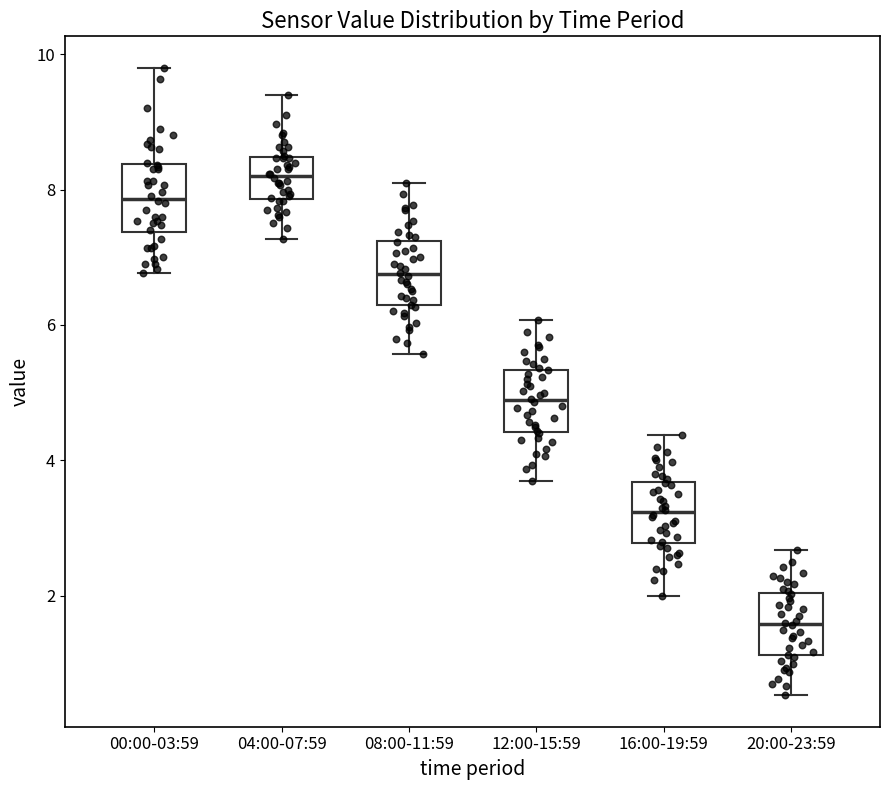

Reading left to right, transcribe this box plot: for each box, give where its median line is, the range the box spans, and where its two whiskers end, as read against the y-axis. The values are not printed on the chart, so give them approximately, as read against the axis.

00:00-03:59: median 7.8, box 7.4 to 8.4, whiskers 6.8 to 9.8
04:00-07:59: median 8.2, box 7.8 to 8.4, whiskers 7.2 to 9.4
08:00-11:59: median 6.8, box 6.2 to 7.2, whiskers 5.6 to 8.2
12:00-15:59: median 4.8, box 4.4 to 5.4, whiskers 3.8 to 6.0
16:00-19:59: median 3.2, box 2.8 to 3.6, whiskers 2.0 to 4.4
20:00-23:59: median 1.6, box 1.2 to 2.0, whiskers 0.6 to 2.6